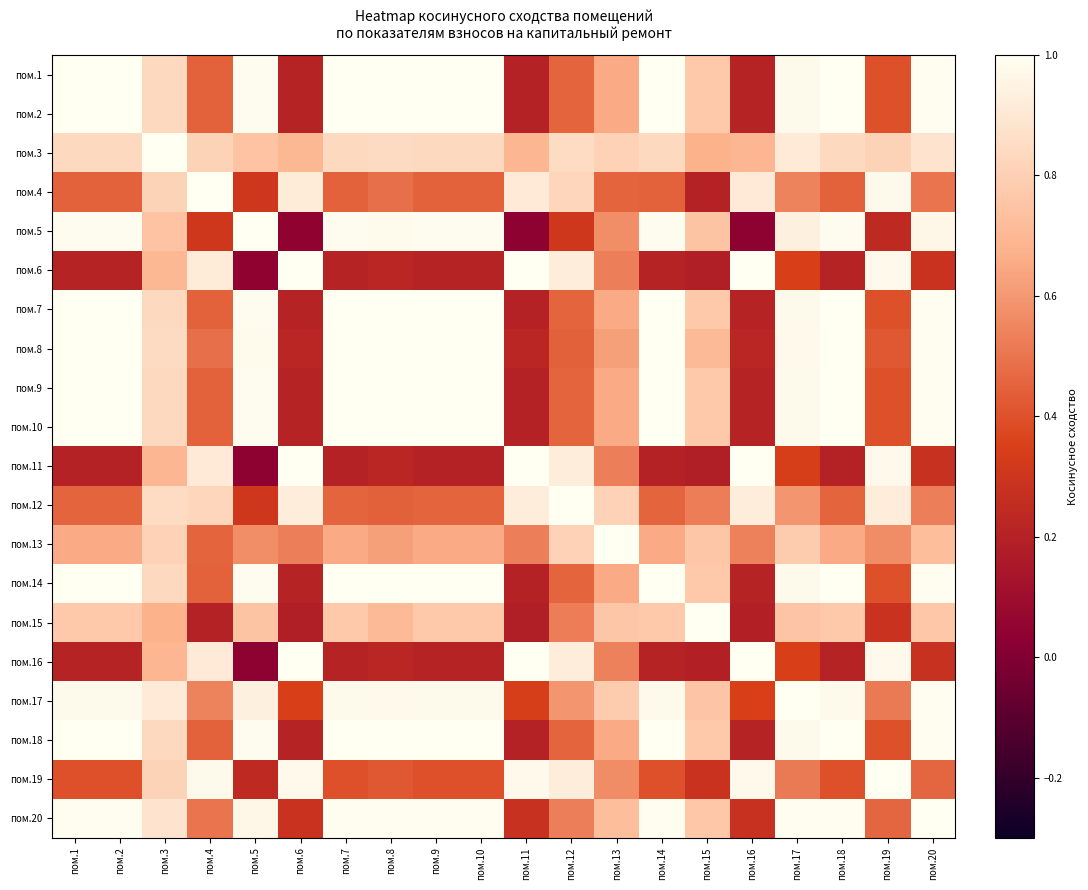

Reading left to right, list all the values displayed in this chart.

пом.1: пом.1=1.0	пом.2=1.0	пом.3=0.8	пом.4=0.4	пом.5=1.0	пом.6=0.2	пом.7=1.0	пом.8=1.0	пом.9=1.0	пом.10=1.0	пом.11=0.2	пом.12=0.5	пом.13=0.7	пом.14=1.0	пом.15=0.8	пом.16=0.2	пом.17=1.0	пом.18=1.0	пом.19=0.4	пом.20=1.0
пом.2: пом.1=1.0	пом.2=1.0	пом.3=0.8	пом.4=0.4	пом.5=1.0	пом.6=0.2	пом.7=1.0	пом.8=1.0	пом.9=1.0	пом.10=1.0	пом.11=0.2	пом.12=0.5	пом.13=0.7	пом.14=1.0	пом.15=0.8	пом.16=0.2	пом.17=1.0	пом.18=1.0	пом.19=0.4	пом.20=1.0
пом.3: пом.1=0.8	пом.2=0.8	пом.3=1.0	пом.4=0.8	пом.5=0.7	пом.6=0.7	пом.7=0.8	пом.8=0.8	пом.9=0.8	пом.10=0.8	пом.11=0.7	пом.12=0.8	пом.13=0.8	пом.14=0.8	пом.15=0.7	пом.16=0.7	пом.17=0.9	пом.18=0.8	пом.19=0.8	пом.20=0.9
пом.4: пом.1=0.4	пом.2=0.4	пом.3=0.8	пом.4=1.0	пом.5=0.3	пом.6=0.9	пом.7=0.4	пом.8=0.5	пом.9=0.4	пом.10=0.4	пом.11=0.9	пом.12=0.8	пом.13=0.5	пом.14=0.4	пом.15=0.2	пом.16=0.9	пом.17=0.5	пом.18=0.4	пом.19=1.0	пом.20=0.5
пом.5: пом.1=1.0	пом.2=1.0	пом.3=0.7	пом.4=0.3	пом.5=1.0	пом.6=0.0	пом.7=1.0	пом.8=1.0	пом.9=1.0	пом.10=1.0	пом.11=0.0	пом.12=0.3	пом.13=0.6	пом.14=1.0	пом.15=0.8	пом.16=0.0	пом.17=0.9	пом.18=1.0	пом.19=0.2	пом.20=1.0
пом.6: пом.1=0.2	пом.2=0.2	пом.3=0.7	пом.4=0.9	пом.5=0.0	пом.6=1.0	пом.7=0.2	пом.8=0.2	пом.9=0.2	пом.10=0.2	пом.11=1.0	пом.12=0.9	пом.13=0.5	пом.14=0.2	пом.15=0.2	пом.16=1.0	пом.17=0.3	пом.18=0.2	пом.19=1.0	пом.20=0.3
пом.7: пом.1=1.0	пом.2=1.0	пом.3=0.8	пом.4=0.4	пом.5=1.0	пом.6=0.2	пом.7=1.0	пом.8=1.0	пом.9=1.0	пом.10=1.0	пом.11=0.2	пом.12=0.5	пом.13=0.7	пом.14=1.0	пом.15=0.8	пом.16=0.2	пом.17=1.0	пом.18=1.0	пом.19=0.4	пом.20=1.0
пом.8: пом.1=1.0	пом.2=1.0	пом.3=0.8	пом.4=0.5	пом.5=1.0	пом.6=0.2	пом.7=1.0	пом.8=1.0	пом.9=1.0	пом.10=1.0	пом.11=0.2	пом.12=0.4	пом.13=0.6	пом.14=1.0	пом.15=0.7	пом.16=0.2	пом.17=1.0	пом.18=1.0	пом.19=0.4	пом.20=1.0
пом.9: пом.1=1.0	пом.2=1.0	пом.3=0.8	пом.4=0.4	пом.5=1.0	пом.6=0.2	пом.7=1.0	пом.8=1.0	пом.9=1.0	пом.10=1.0	пом.11=0.2	пом.12=0.5	пом.13=0.7	пом.14=1.0	пом.15=0.8	пом.16=0.2	пом.17=1.0	пом.18=1.0	пом.19=0.4	пом.20=1.0
пом.10: пом.1=1.0	пом.2=1.0	пом.3=0.8	пом.4=0.4	пом.5=1.0	пом.6=0.2	пом.7=1.0	пом.8=1.0	пом.9=1.0	пом.10=1.0	пом.11=0.2	пом.12=0.5	пом.13=0.7	пом.14=1.0	пом.15=0.8	пом.16=0.2	пом.17=1.0	пом.18=1.0	пом.19=0.4	пом.20=1.0
пом.11: пом.1=0.2	пом.2=0.2	пом.3=0.7	пом.4=0.9	пом.5=0.0	пом.6=1.0	пом.7=0.2	пом.8=0.2	пом.9=0.2	пом.10=0.2	пом.11=1.0	пом.12=0.9	пом.13=0.5	пом.14=0.2	пом.15=0.2	пом.16=1.0	пом.17=0.3	пом.18=0.2	пом.19=1.0	пом.20=0.3
пом.12: пом.1=0.5	пом.2=0.5	пом.3=0.8	пом.4=0.8	пом.5=0.3	пом.6=0.9	пом.7=0.5	пом.8=0.4	пом.9=0.5	пом.10=0.5	пом.11=0.9	пом.12=1.0	пом.13=0.8	пом.14=0.5	пом.15=0.5	пом.16=0.9	пом.17=0.6	пом.18=0.5	пом.19=0.9	пом.20=0.5
пом.13: пом.1=0.7	пом.2=0.7	пом.3=0.8	пом.4=0.5	пом.5=0.6	пом.6=0.5	пом.7=0.7	пом.8=0.6	пом.9=0.7	пом.10=0.7	пом.11=0.5	пом.12=0.8	пом.13=1.0	пом.14=0.7	пом.15=0.8	пом.16=0.5	пом.17=0.8	пом.18=0.7	пом.19=0.6	пом.20=0.7
пом.14: пом.1=1.0	пом.2=1.0	пом.3=0.8	пом.4=0.4	пом.5=1.0	пом.6=0.2	пом.7=1.0	пом.8=1.0	пом.9=1.0	пом.10=1.0	пом.11=0.2	пом.12=0.5	пом.13=0.7	пом.14=1.0	пом.15=0.8	пом.16=0.2	пом.17=1.0	пом.18=1.0	пом.19=0.4	пом.20=1.0
пом.15: пом.1=0.8	пом.2=0.8	пом.3=0.7	пом.4=0.2	пом.5=0.8	пом.6=0.2	пом.7=0.8	пом.8=0.7	пом.9=0.8	пом.10=0.8	пом.11=0.2	пом.12=0.5	пом.13=0.8	пом.14=0.8	пом.15=1.0	пом.16=0.2	пом.17=0.8	пом.18=0.8	пом.19=0.3	пом.20=0.8
пом.16: пом.1=0.2	пом.2=0.2	пом.3=0.7	пом.4=0.9	пом.5=0.0	пом.6=1.0	пом.7=0.2	пом.8=0.2	пом.9=0.2	пом.10=0.2	пом.11=1.0	пом.12=0.9	пом.13=0.5	пом.14=0.2	пом.15=0.2	пом.16=1.0	пом.17=0.3	пом.18=0.2	пом.19=1.0	пом.20=0.3
пом.17: пом.1=1.0	пом.2=1.0	пом.3=0.9	пом.4=0.5	пом.5=0.9	пом.6=0.3	пом.7=1.0	пом.8=1.0	пом.9=1.0	пом.10=1.0	пом.11=0.3	пом.12=0.6	пом.13=0.8	пом.14=1.0	пом.15=0.8	пом.16=0.3	пом.17=1.0	пом.18=1.0	пом.19=0.5	пом.20=1.0
пом.18: пом.1=1.0	пом.2=1.0	пом.3=0.8	пом.4=0.4	пом.5=1.0	пом.6=0.2	пом.7=1.0	пом.8=1.0	пом.9=1.0	пом.10=1.0	пом.11=0.2	пом.12=0.5	пом.13=0.7	пом.14=1.0	пом.15=0.8	пом.16=0.2	пом.17=1.0	пом.18=1.0	пом.19=0.4	пом.20=1.0
пом.19: пом.1=0.4	пом.2=0.4	пом.3=0.8	пом.4=1.0	пом.5=0.2	пом.6=1.0	пом.7=0.4	пом.8=0.4	пом.9=0.4	пом.10=0.4	пом.11=1.0	пом.12=0.9	пом.13=0.6	пом.14=0.4	пом.15=0.3	пом.16=1.0	пом.17=0.5	пом.18=0.4	пом.19=1.0	пом.20=0.5
пом.20: пом.1=1.0	пом.2=1.0	пом.3=0.9	пом.4=0.5	пом.5=1.0	пом.6=0.3	пом.7=1.0	пом.8=1.0	пом.9=1.0	пом.10=1.0	пом.11=0.3	пом.12=0.5	пом.13=0.7	пом.14=1.0	пом.15=0.8	пом.16=0.3	пом.17=1.0	пом.18=1.0	пом.19=0.5	пом.20=1.0